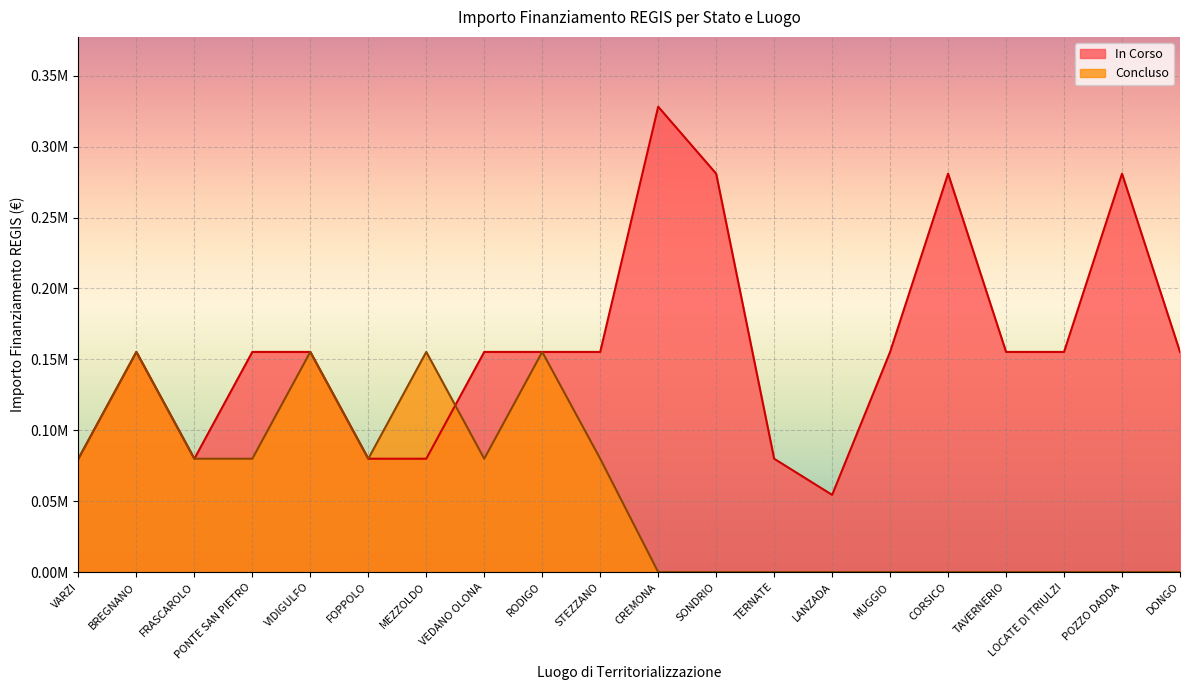

Reading left to right, transcribe all the data shown in this chart.

In Corso: 0.1	0.2	0.1	0.2	0.2	0.1	0.1	0.2	0.2	0.2	0.3	0.3	0.1	0.1	0.2	0.3	0.2	0.2	0.3	0.2
Concluso: 0.1	0.2	0.1	0.1	0.2	0.1	0.2	0.1	0.2	0.1	0.0	0.0	0.0	0.0	0.0	0.0	0.0	0.0	0.0	0.0